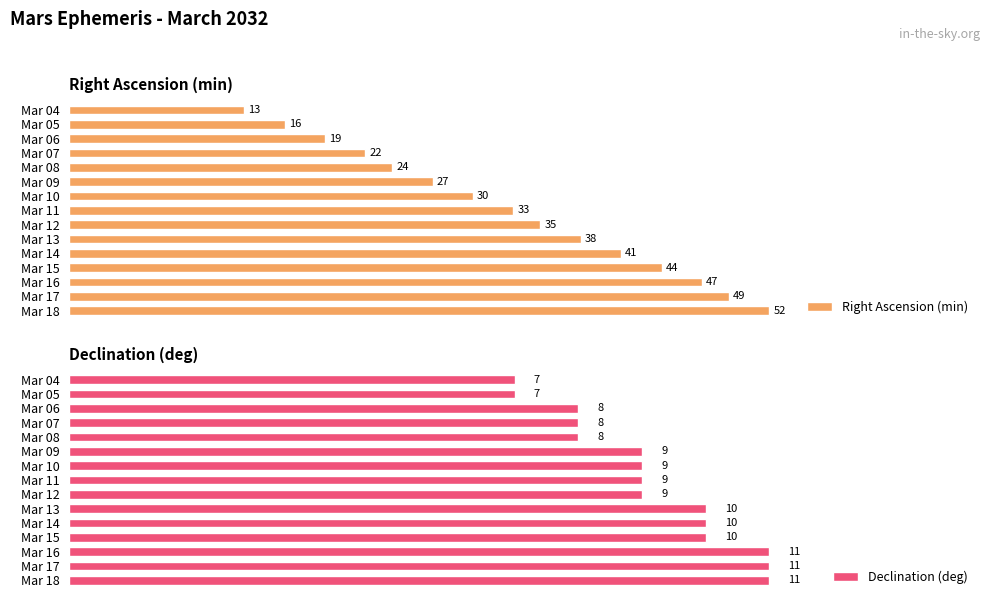

How many categories are shown in the chart?

15